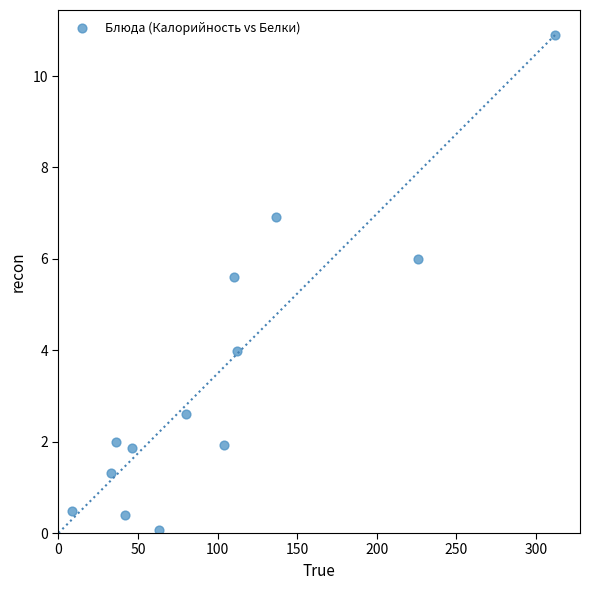

What Y value in the scatter plot is closest to 5?

5.6